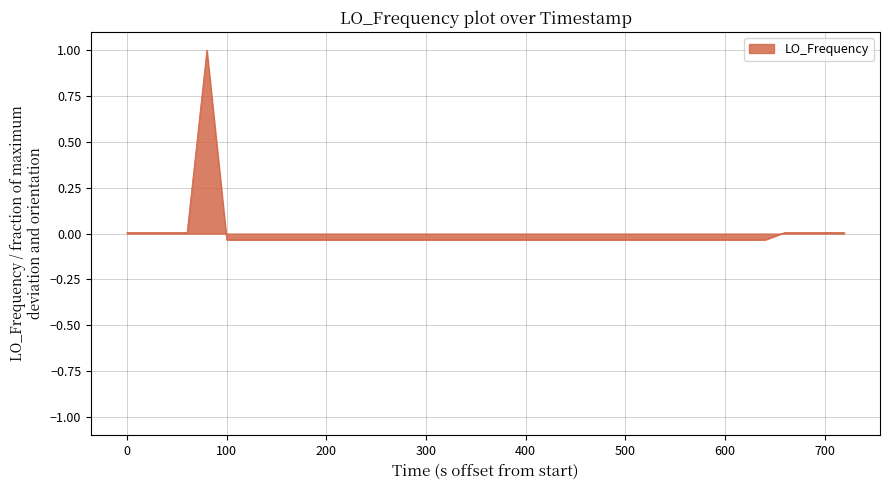

What is the greatest value displayed?

1.0